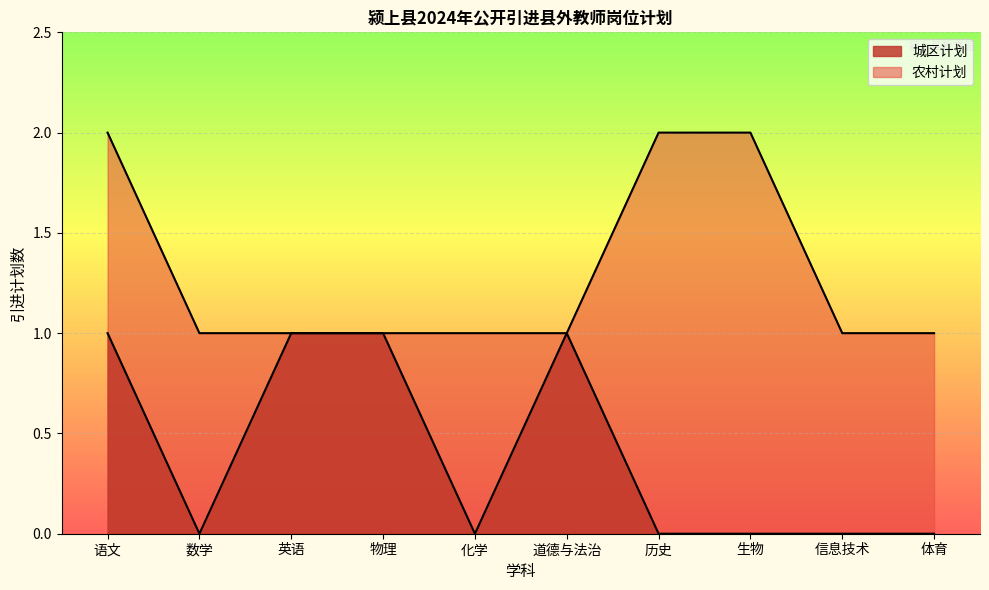

Rank the categories by value from highest to lowest.

语文, 历史, 生物, 数学, 英语, 物理, 化学, 道德与法治, 信息技术, 体育